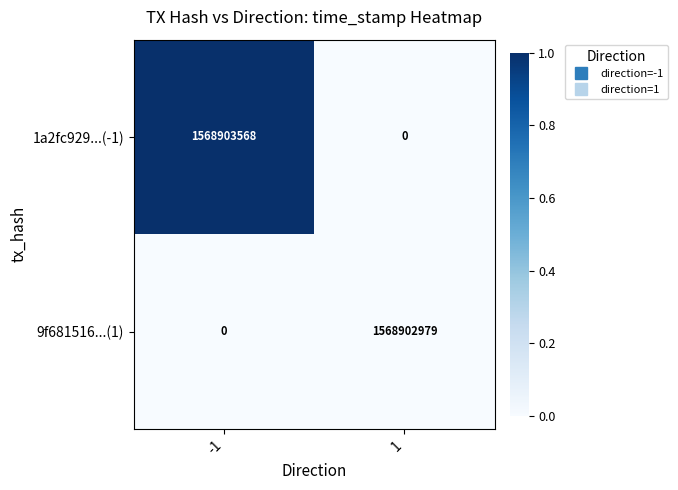

List the series in order of their peak value, highest first.

1a2fc929...(-1), 9f681516...(1)